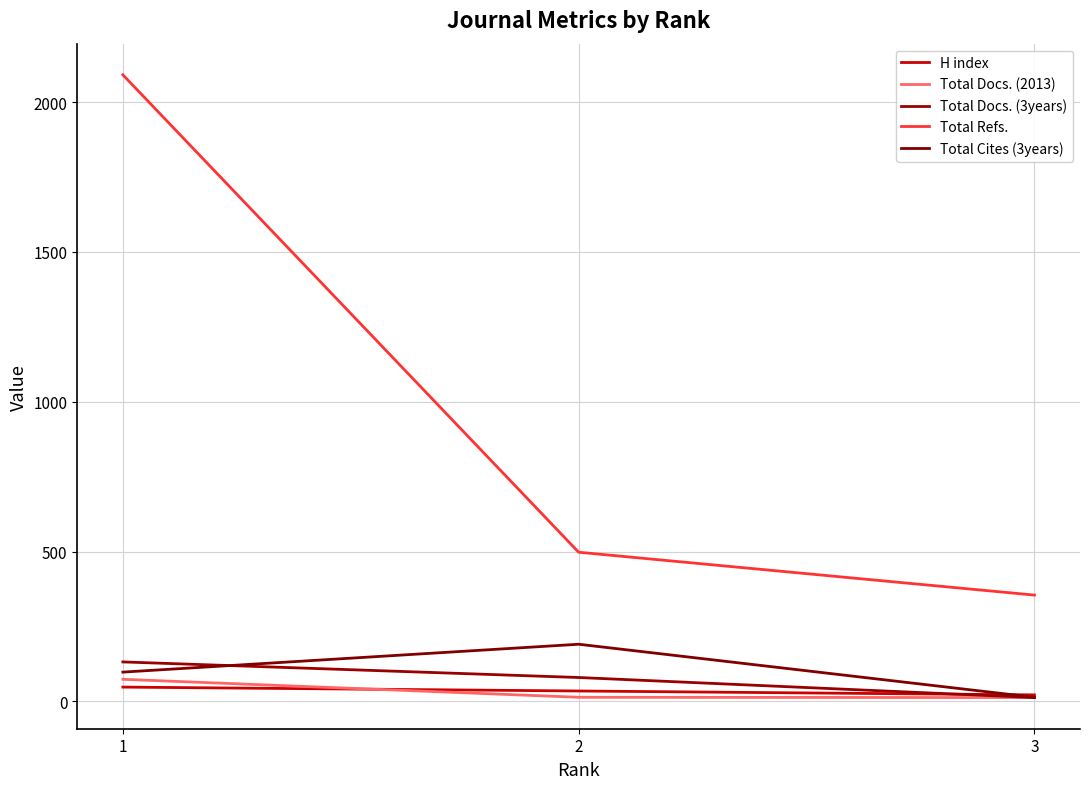

The value of H index at 2 is 35. True or false?

True